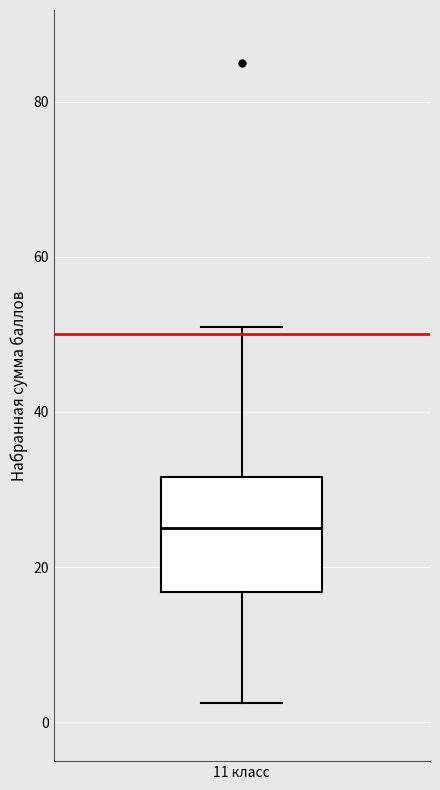

Transcribe this box plot: give where the median line is, the range the box spans, and where the two whiskers end, as read against the y-axis. The values are not printed on the chart, so give them approximately, as read against the axis.

median 26, box 16 to 32, whiskers 2 to 52